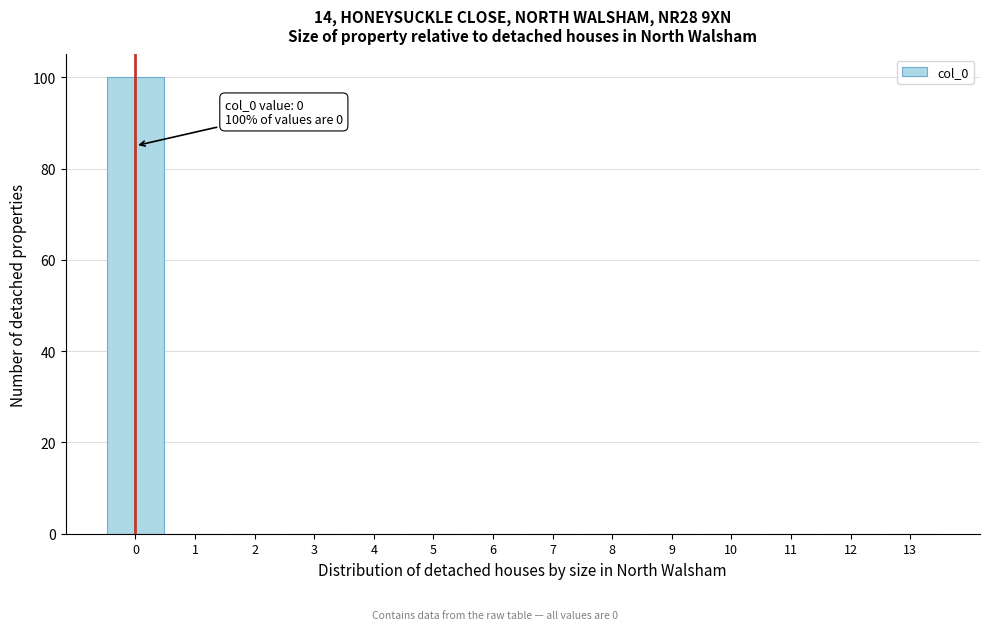

Over which range of the x-axis is the bar tallest?

-0.5 to 0.5